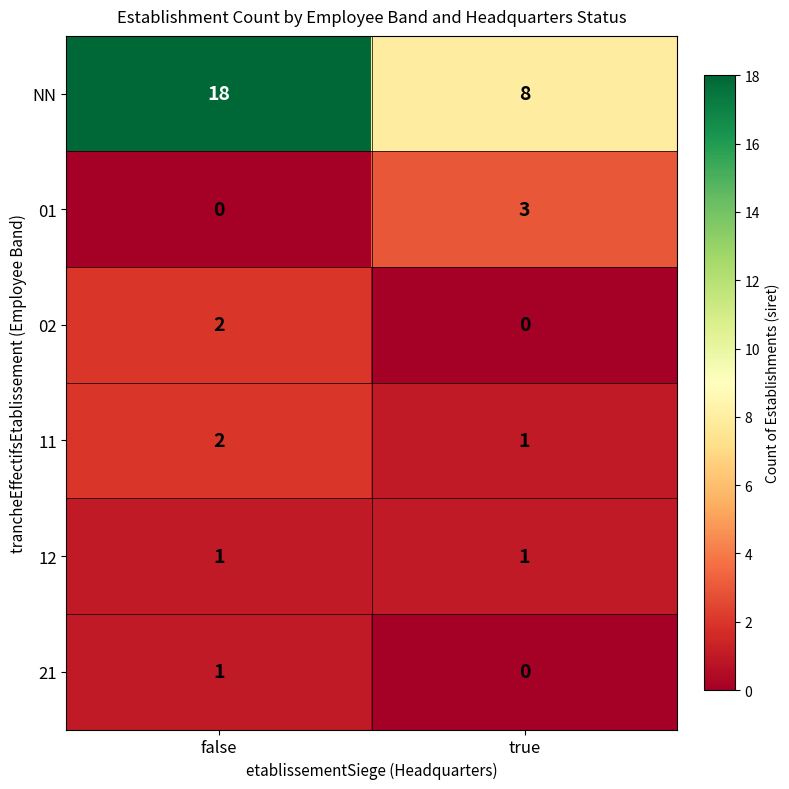

The value of 11 at true is 1. True or false?

True